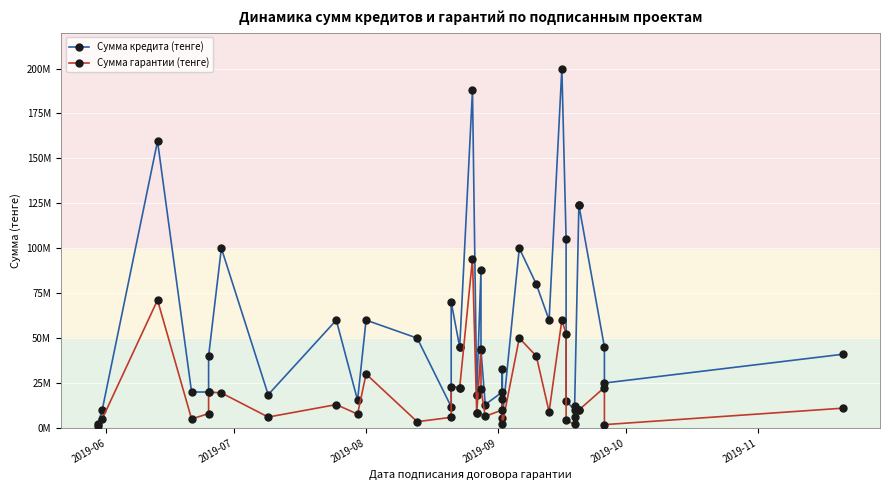

What is the value of the Сумма кредита (тенге) point at the 16th from the left?

45000000